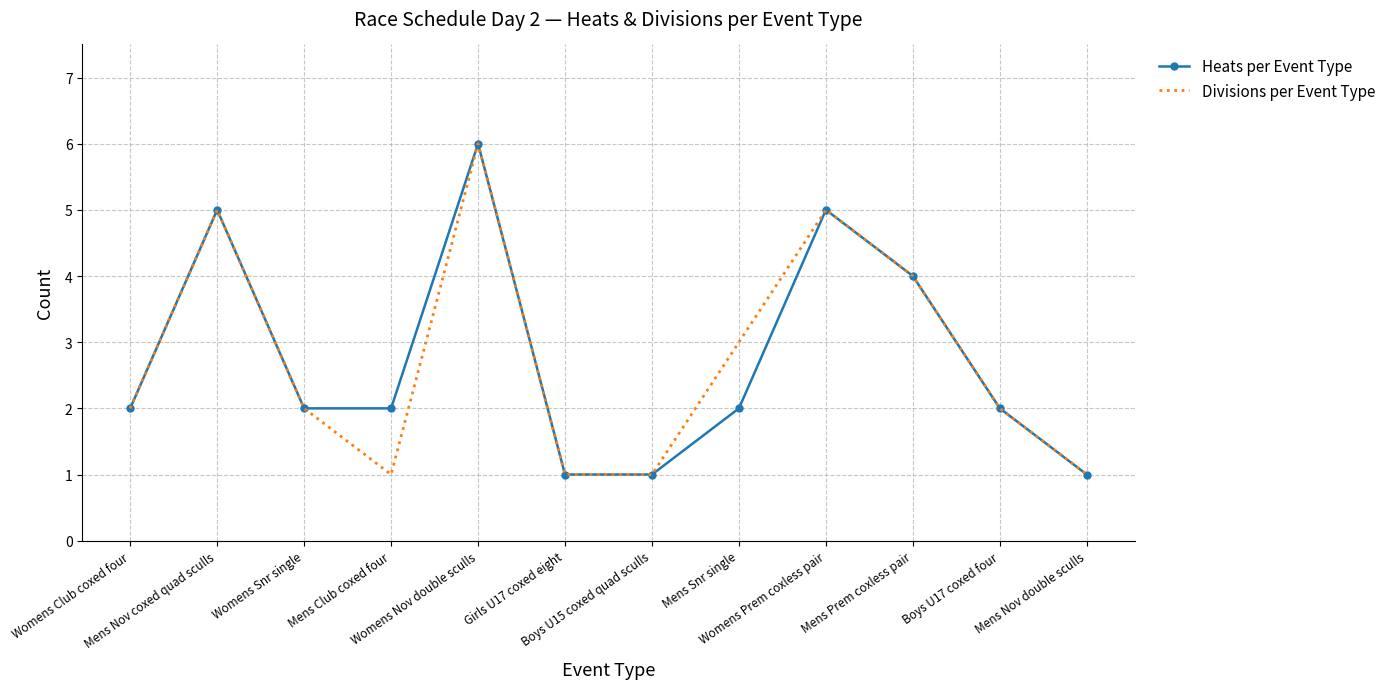

Is the value of Divisions per Event Type at Womens Prem coxless pair greater than the value of Heats per Event Type at Womens Snr single?

Yes